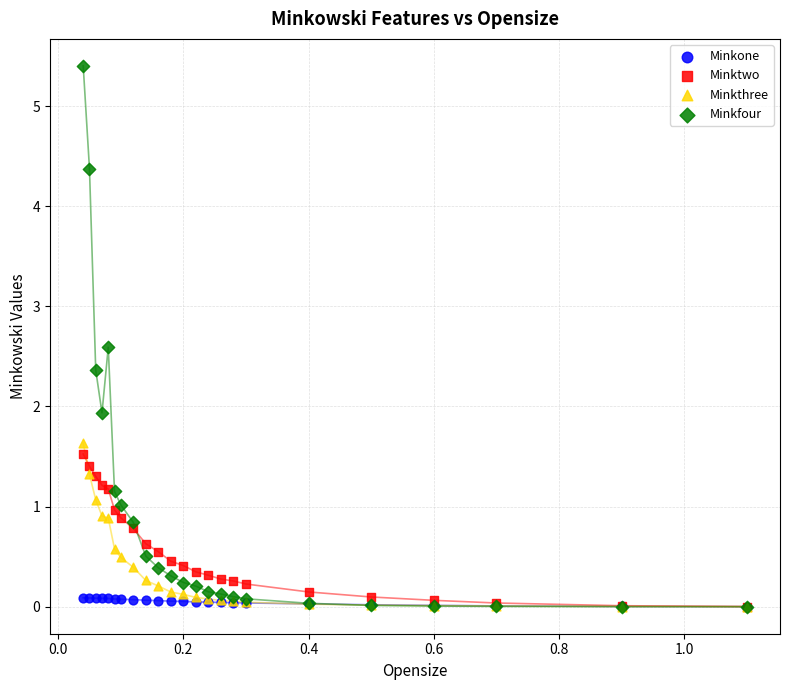

In the Minkfour series, what Y value is closest to 2?

1.9